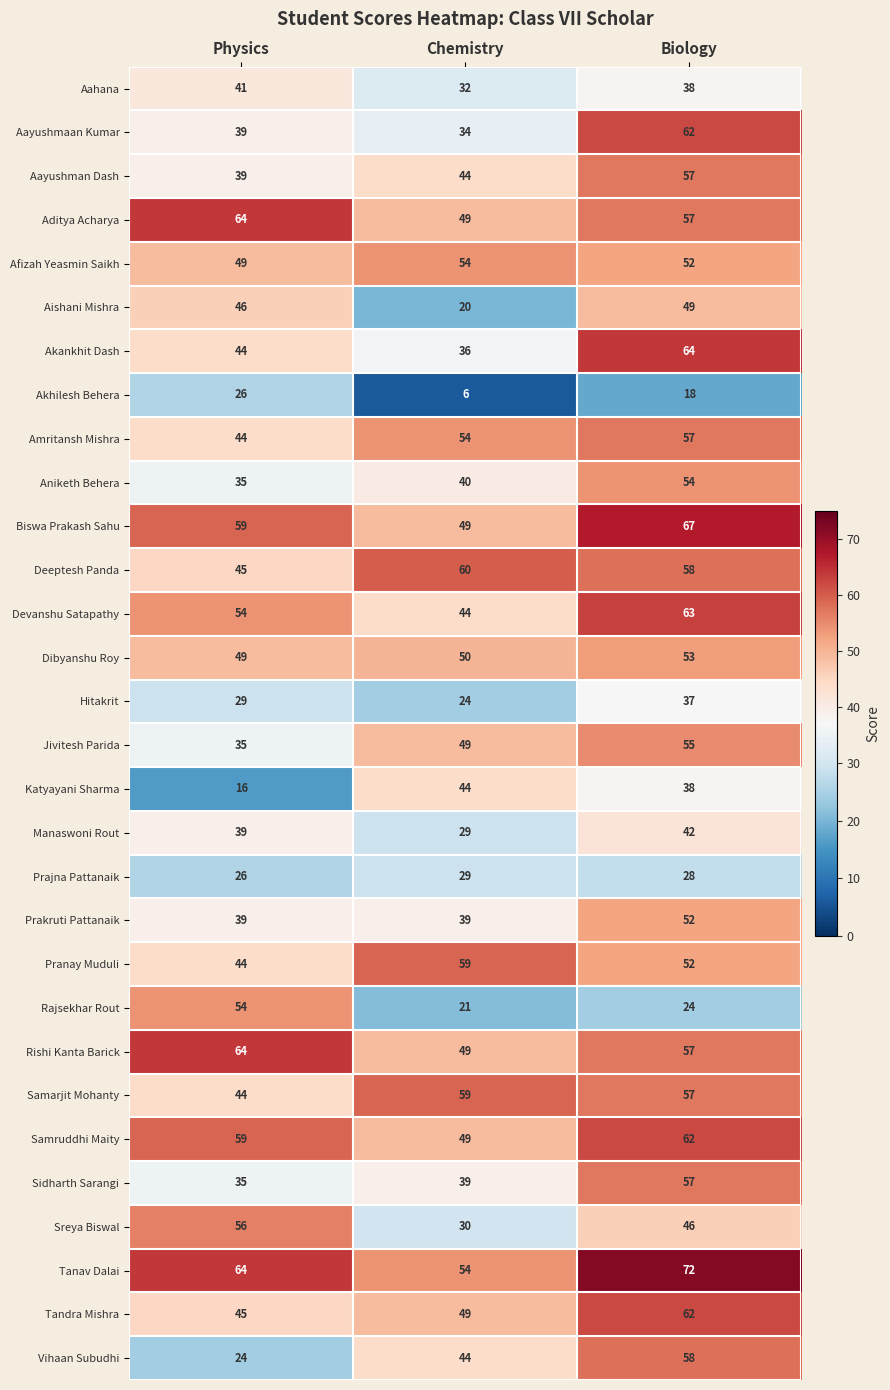

What is the difference between the maximum and minimum values in the Sidharth Sarangi series?

22